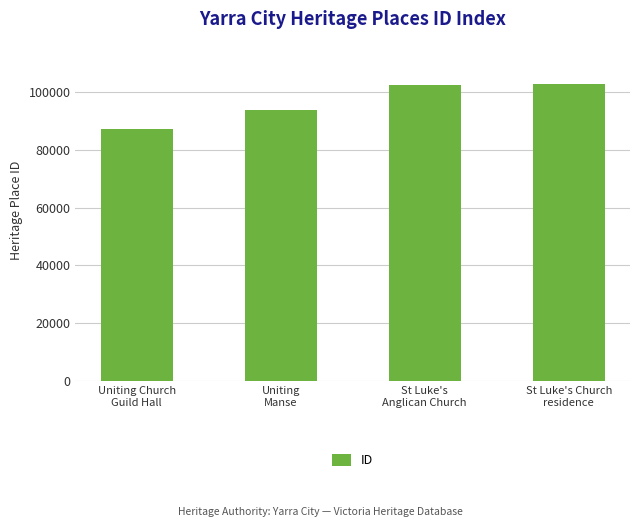

Which has a higher value, Uniting
Manse or Uniting Church
Guild Hall?

Uniting
Manse